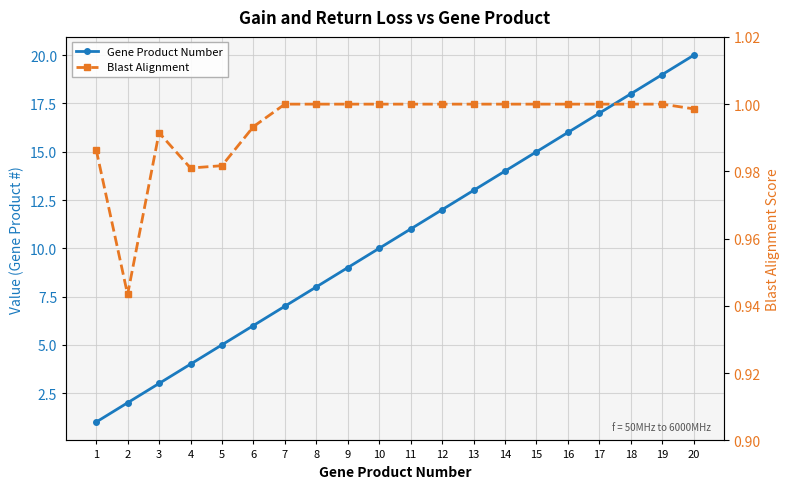

How many interior local valleys does the Blast Alignment series have?

2